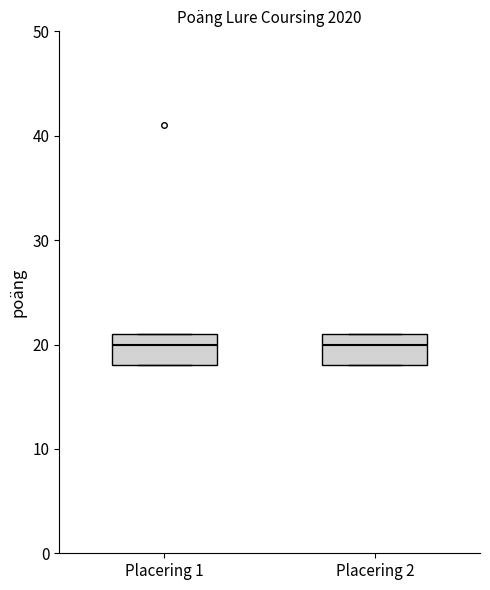

Where does the median line of the box for Placering 2 sit on the y-axis? The values are not printed on the chart, so give them approximately, as read against the axis.

20